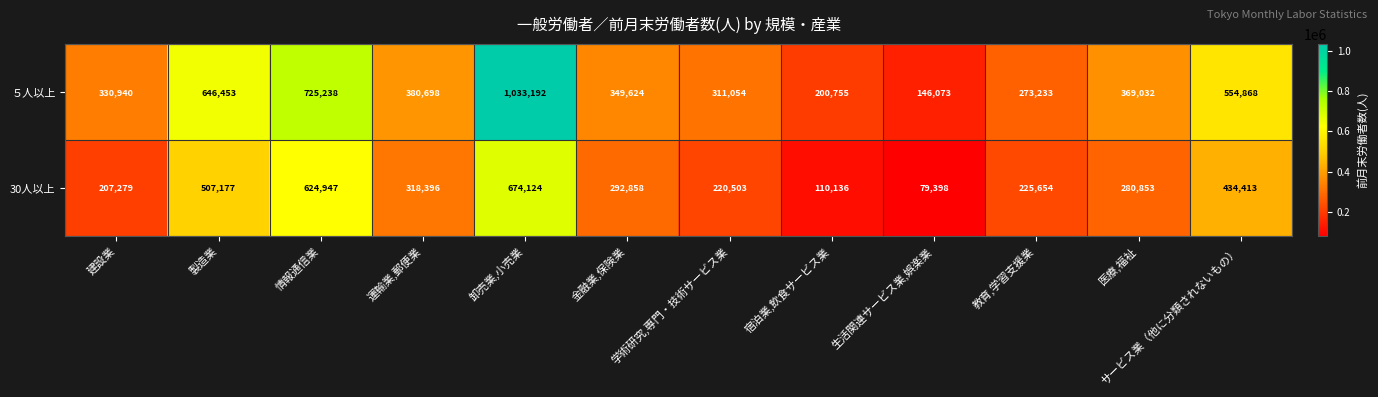

Which series has the widest spread of values?

５人以上